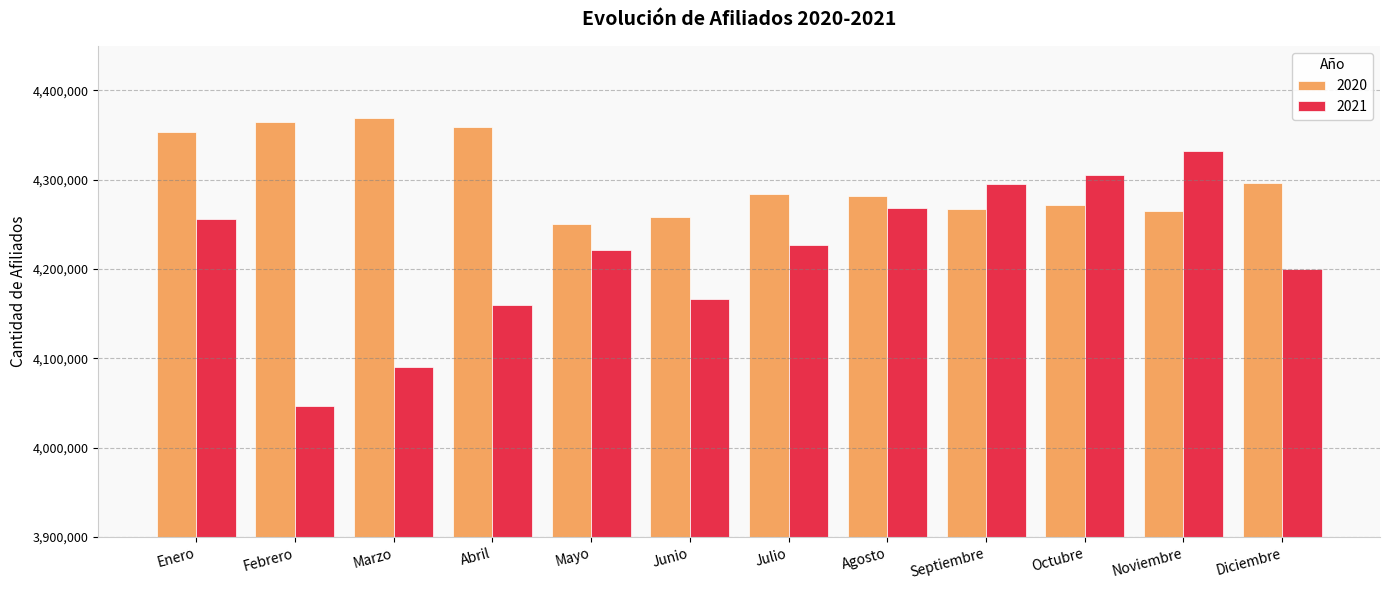

What is the label of the 4th bar from the right?

Septiembre